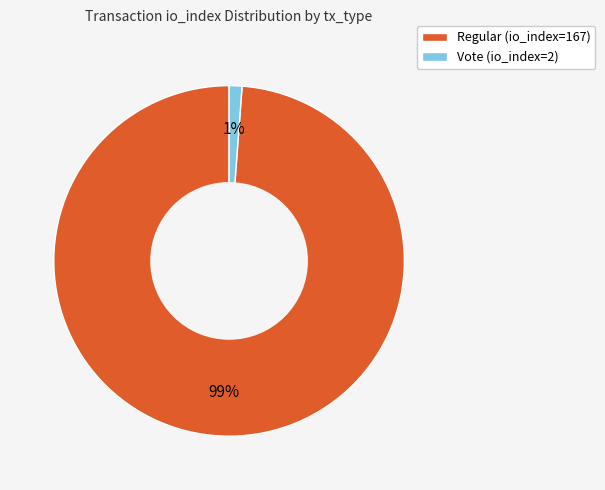

Which category accounts for the majority?

Regular (io_index=167)